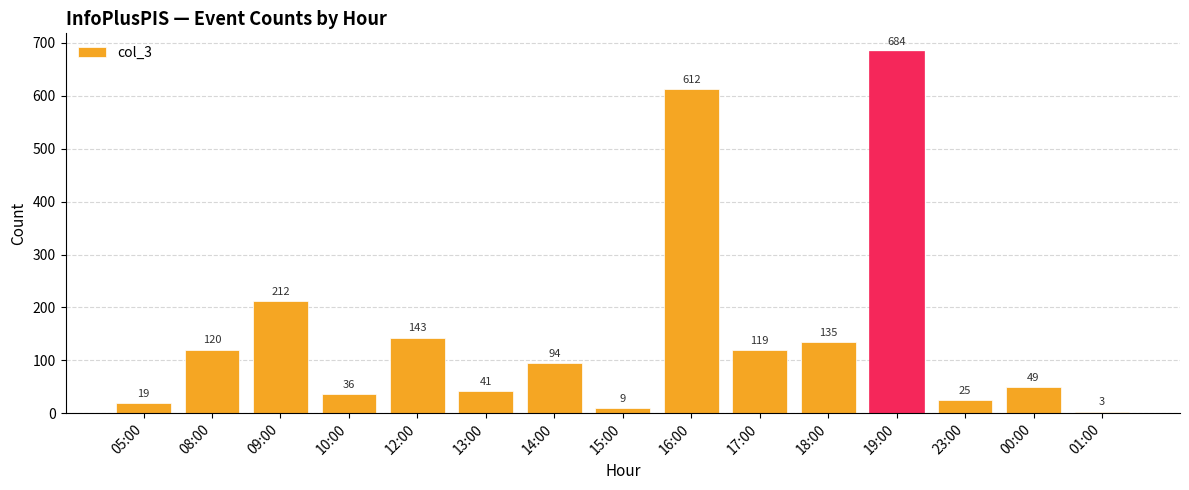

Rank the categories by value from highest to lowest.

19:00, 16:00, 09:00, 12:00, 18:00, 08:00, 17:00, 14:00, 00:00, 13:00, 10:00, 23:00, 05:00, 15:00, 01:00